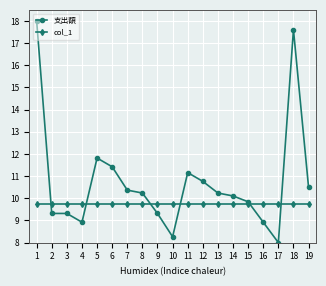

Which series has the largest range (max minus min)?

支出額